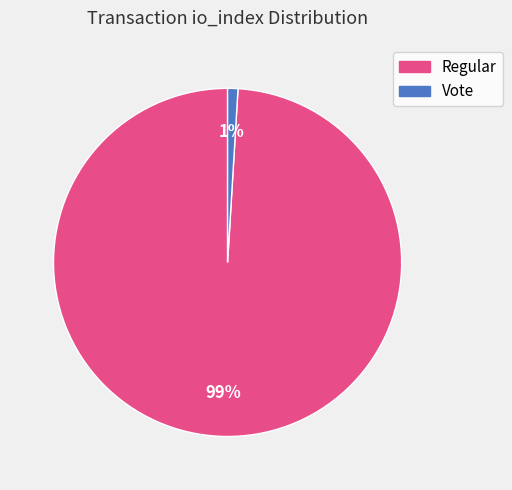

To the nearest percent, what is the difference between the largest and smallest slice percentages?

98%